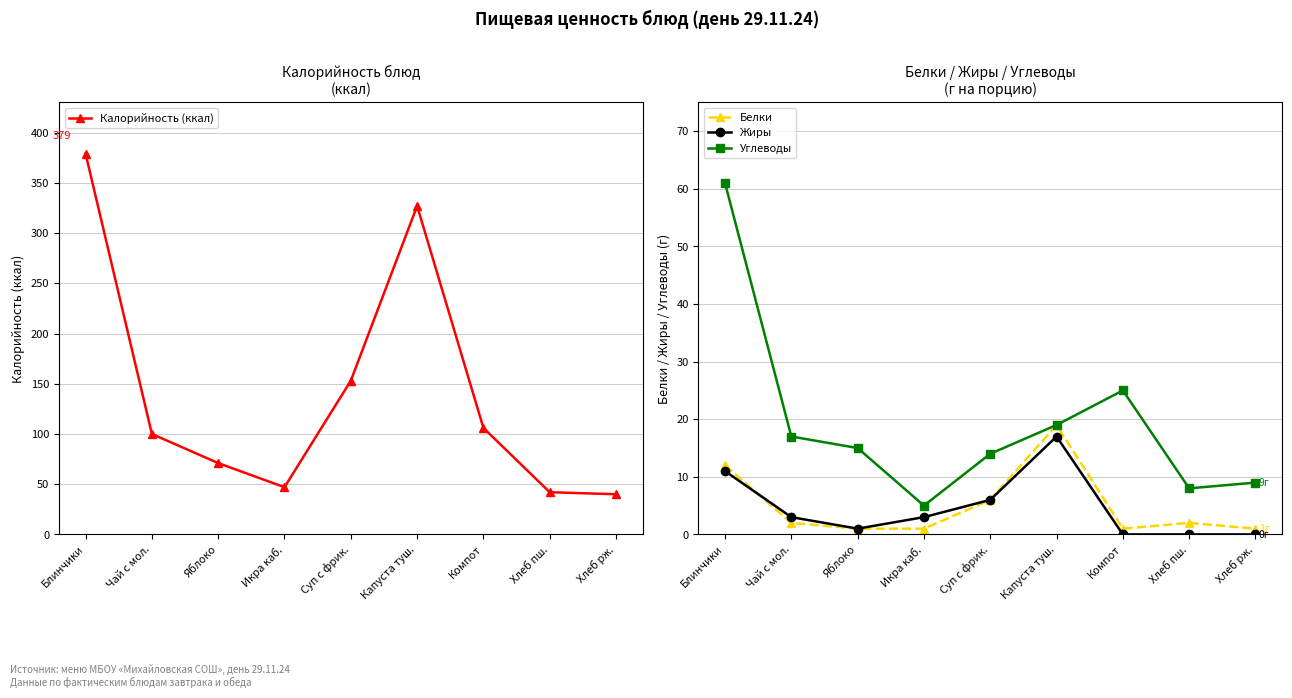

What is the difference between the maximum and minimum values in the Белки series?

18